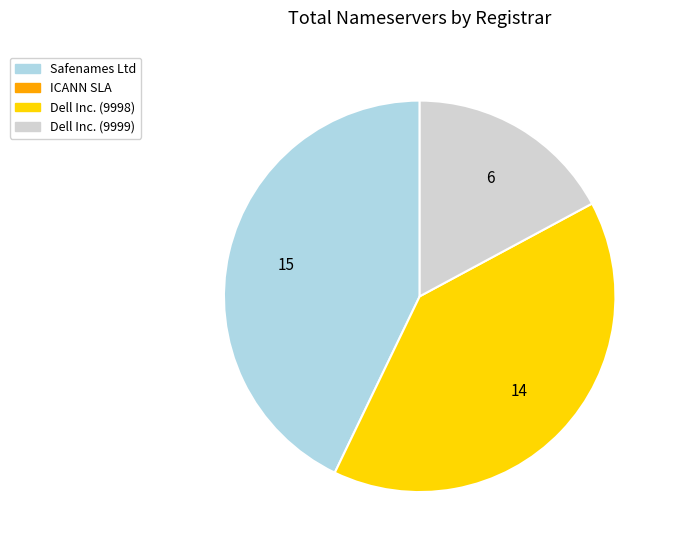

Does any single category account for the majority?

No